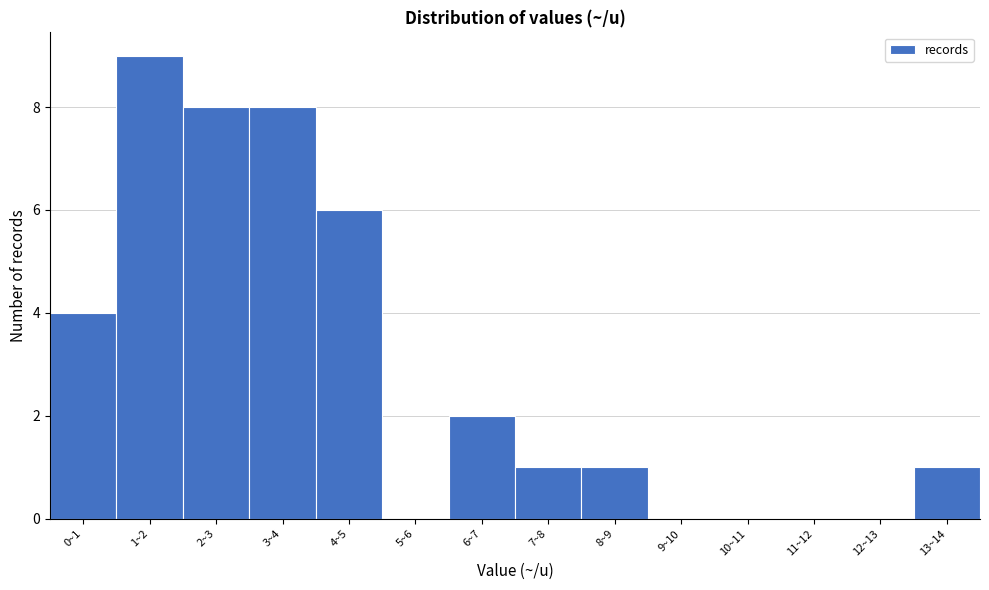

Reading left to right, list all the values displayed in this chart.

0~1=4	1~2=9	2~3=8	3~4=8	4~5=6	5~6=0	6~7=2	7~8=1	8~9=1	9~10=0	10~11=0	11~12=0	12~13=0	13~14=1